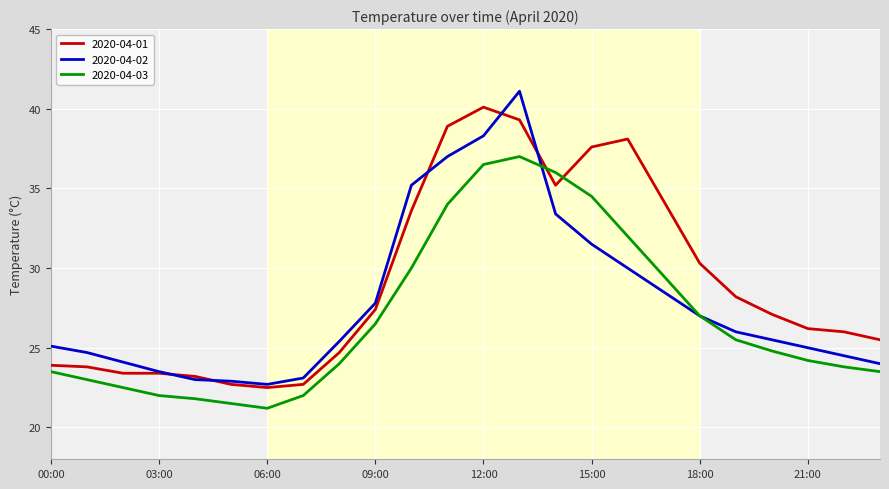

What is the highest value of the 2020-04-02 series?

41.1